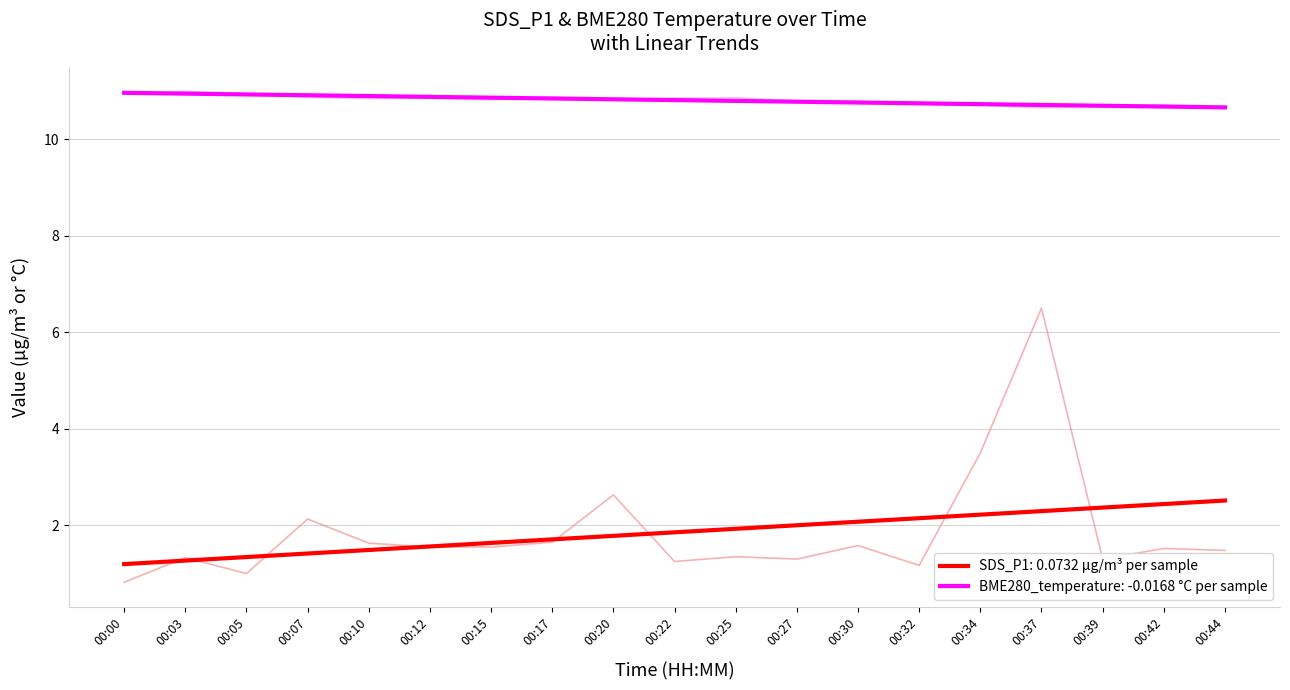

True or false: BME280_temperature: -0.0168 °C per sample and SDS_P1: 0.0732 µg/m³ per sample intersect in this chart.

False